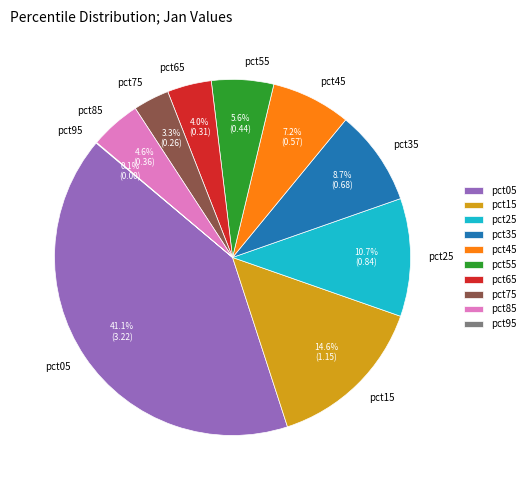

Does any single category account for the majority?

No